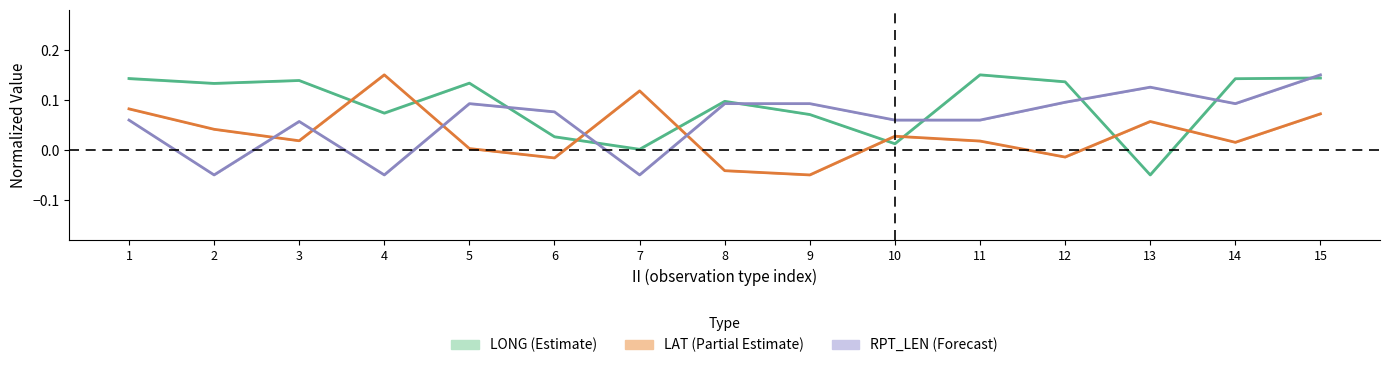

At how many categories does at least one series exceed 0?

15